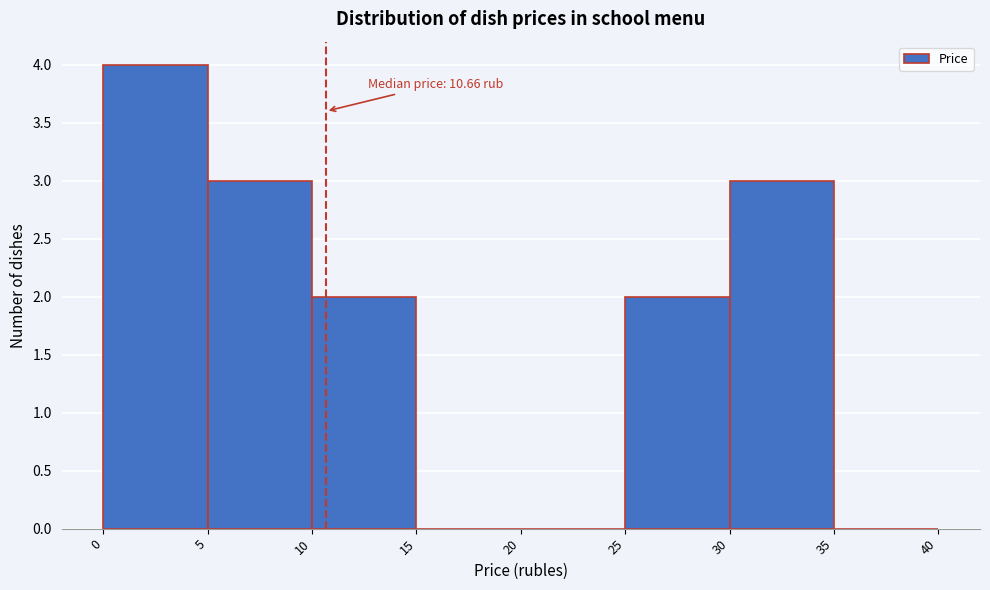

Over which range of the x-axis is the bar tallest?

0 to 5